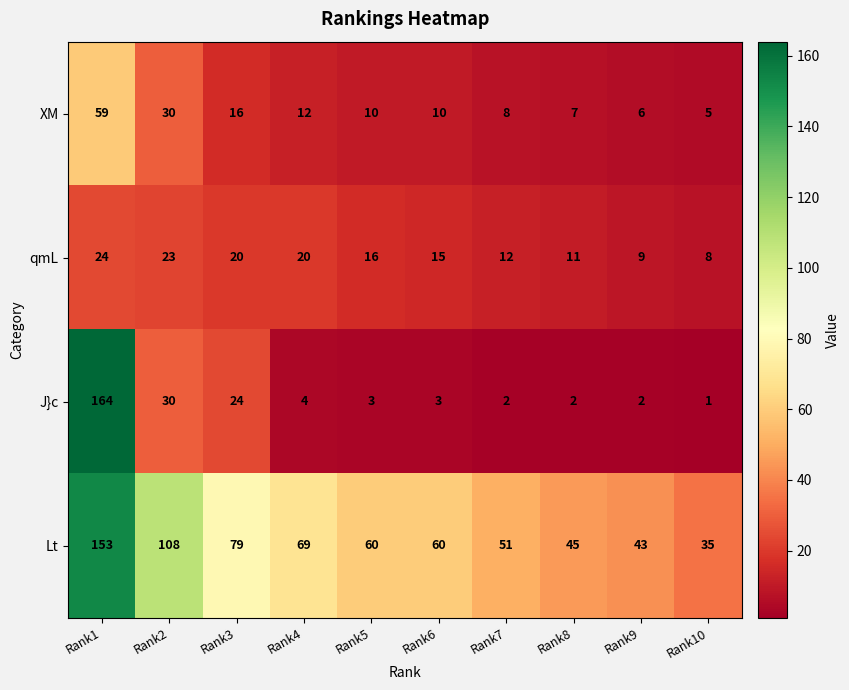

What is the maximum value for J}c?

164